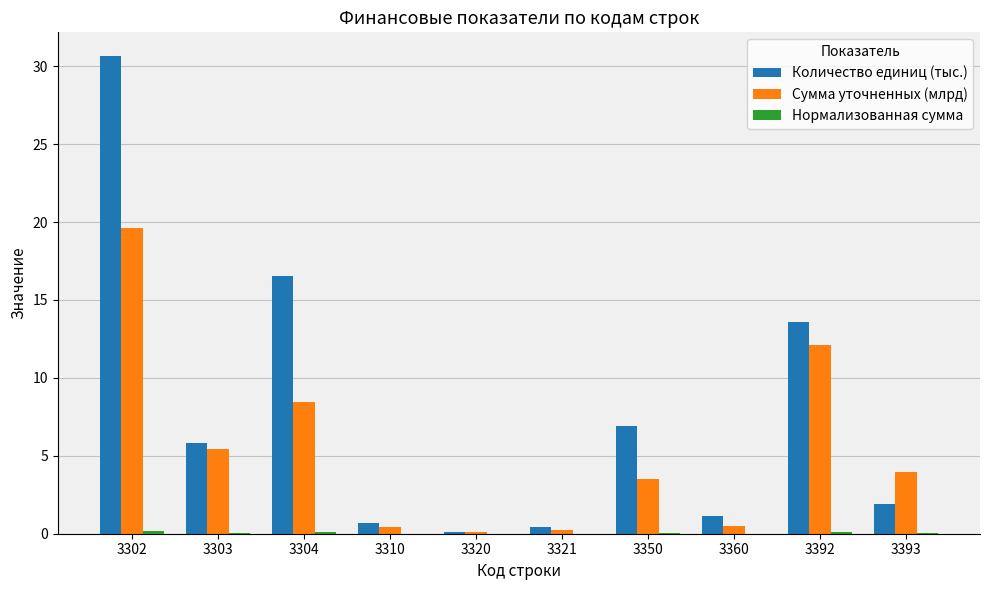

Is it true that Сумма уточненных (млрд) equals 4.7 at 3350?

False